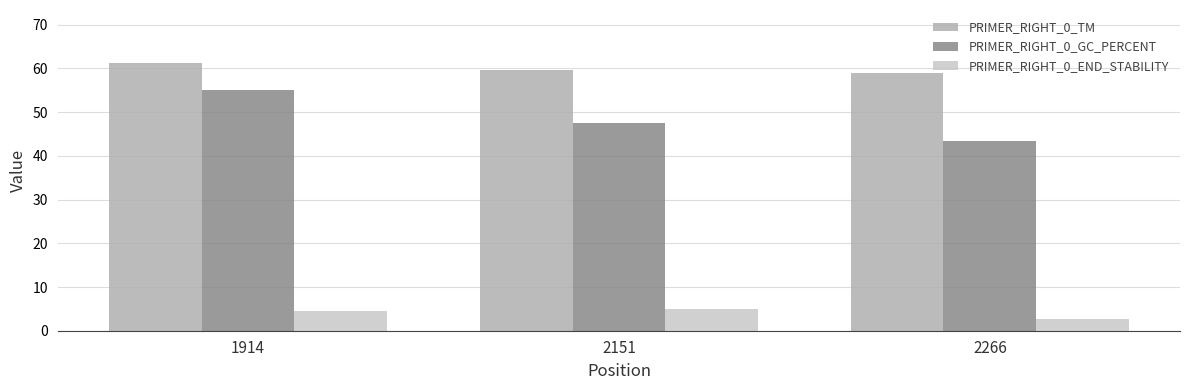

What is the value of the PRIMER_RIGHT_0_GC_PERCENT bar at the 2nd from the left?

47.6